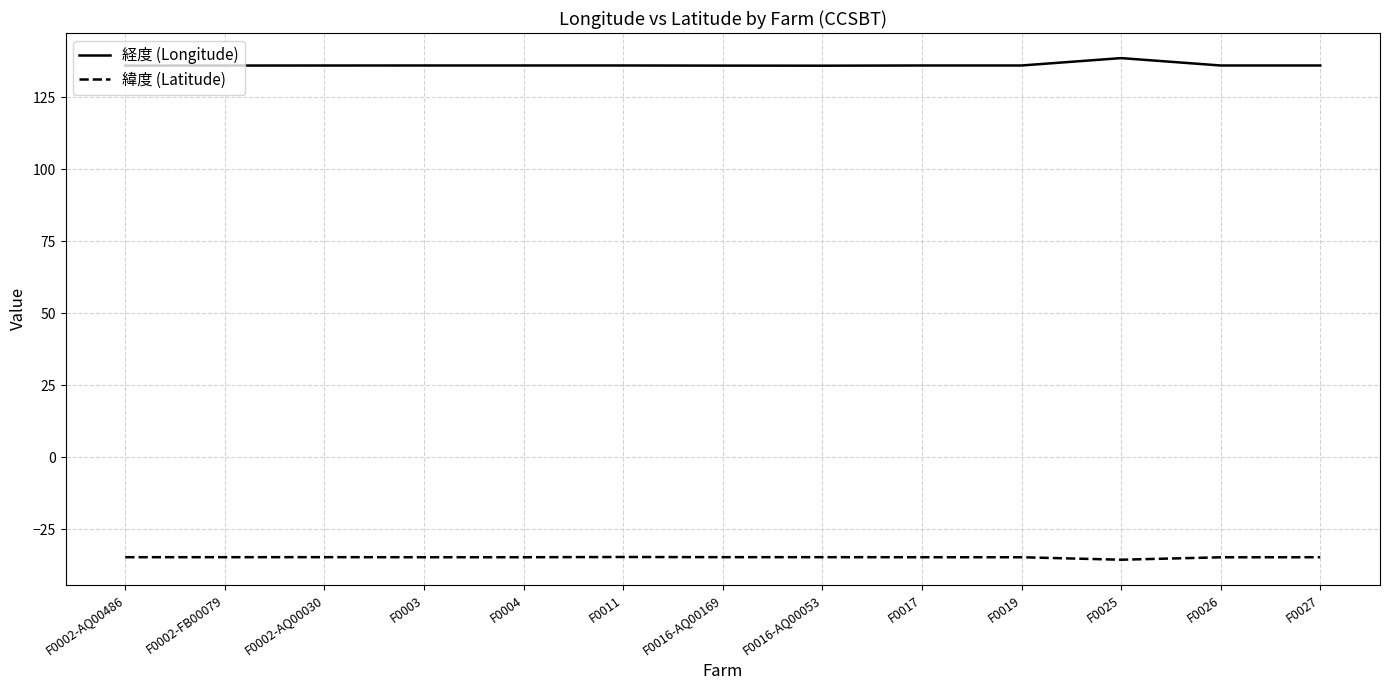

Which series has the largest total across all categories?

経度 (Longitude)